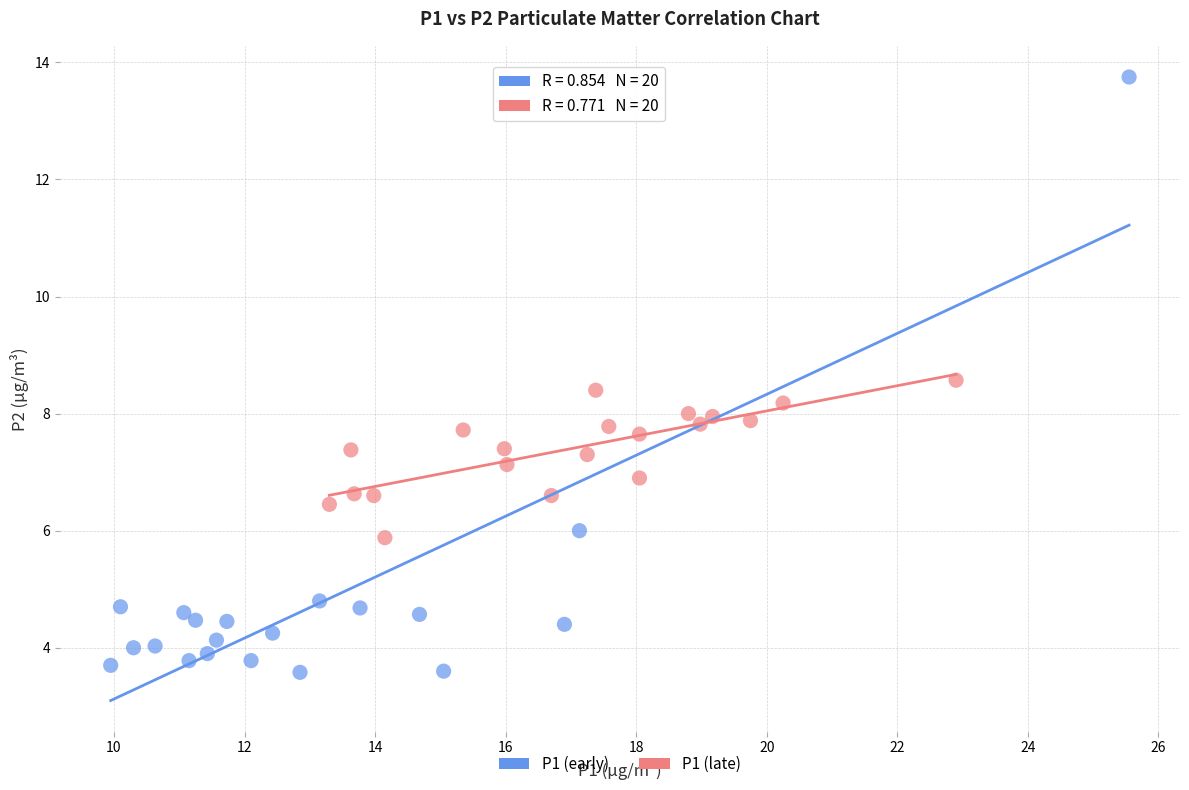

Which series contains the lowest Y value?

P1 (early)